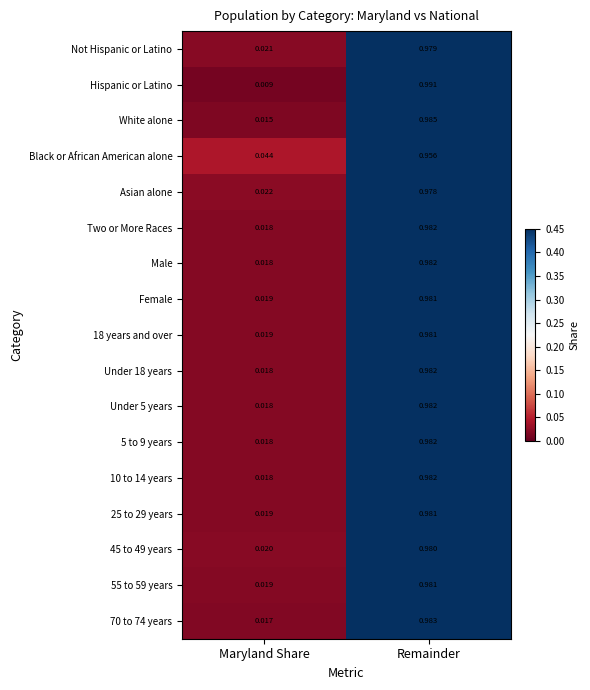

Between Maryland Share and Remainder, which series saw the biggest shift?

Hispanic or Latino